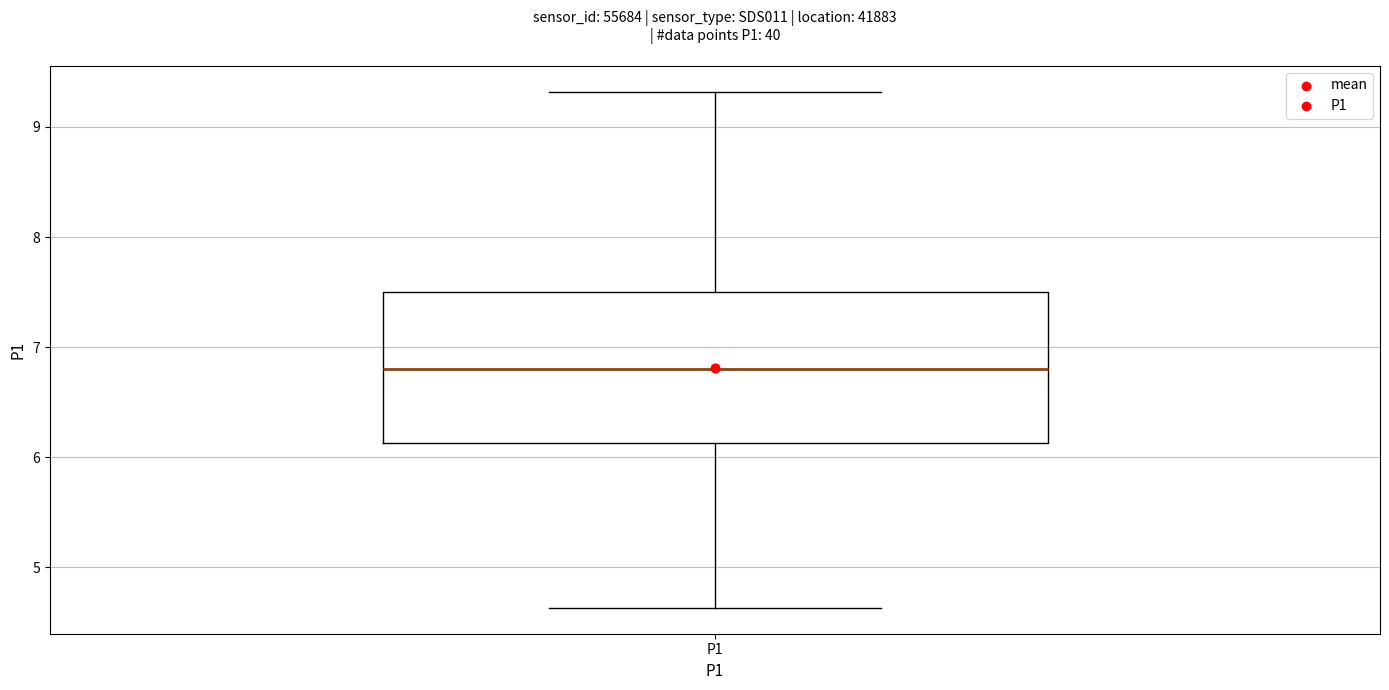

Where is the upper edge of the box for P1 on the y-axis? The values are not printed on the chart, so give them approximately, as read against the axis.

7.5